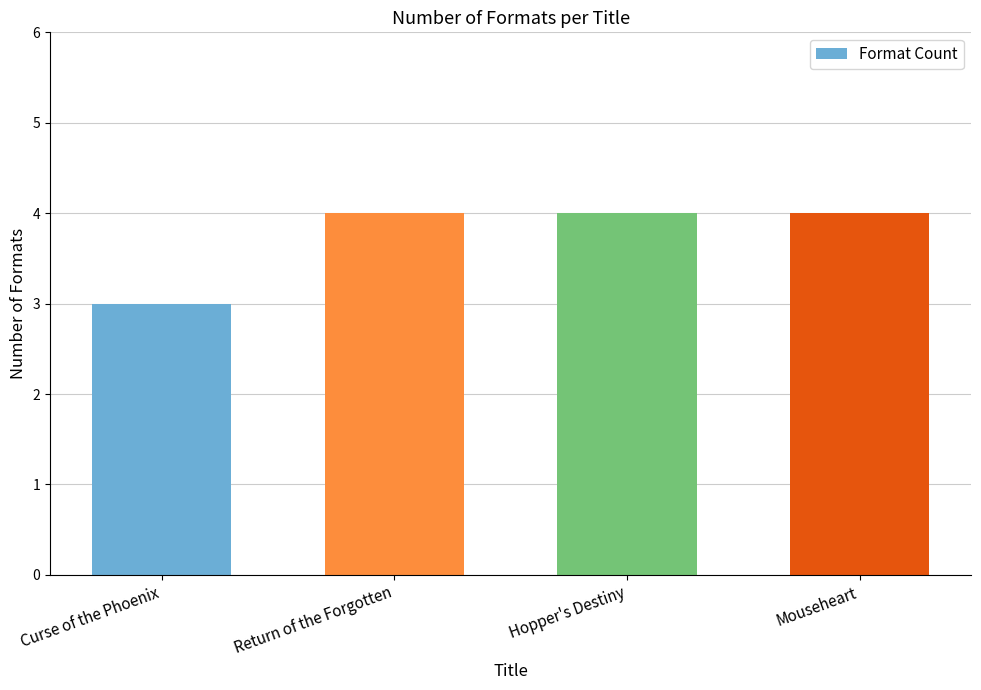

Reading right to left, extract all data points from this chart.

Mouseheart=4	Hopper's Destiny=4	Return of the Forgotten=4	Curse of the Phoenix=3